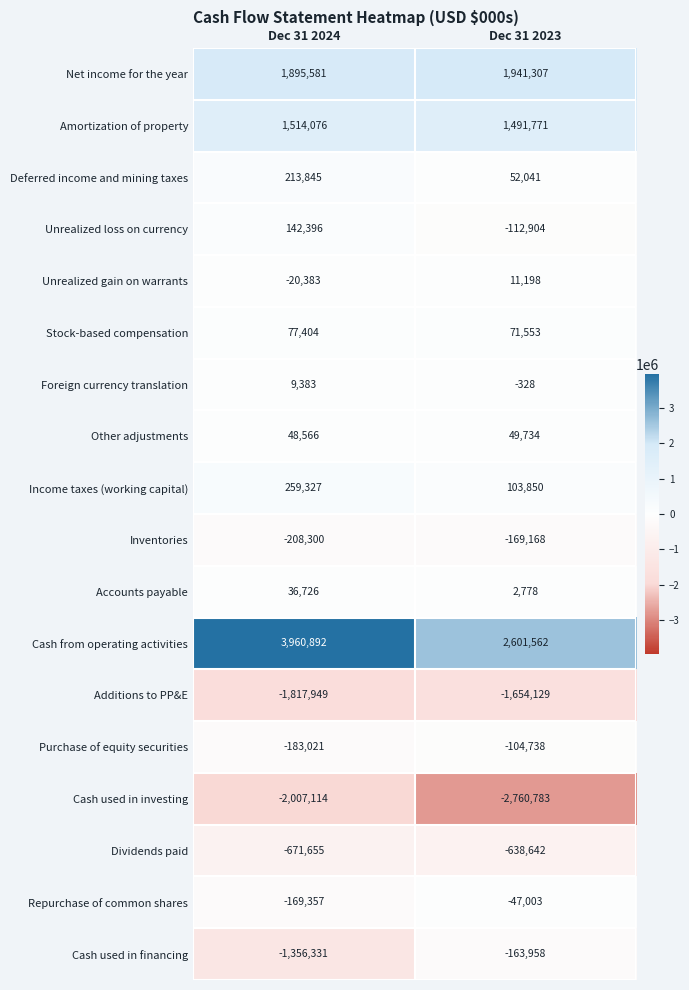

What is the difference between the maximum and minimum values in the Amortization of property series?

22305